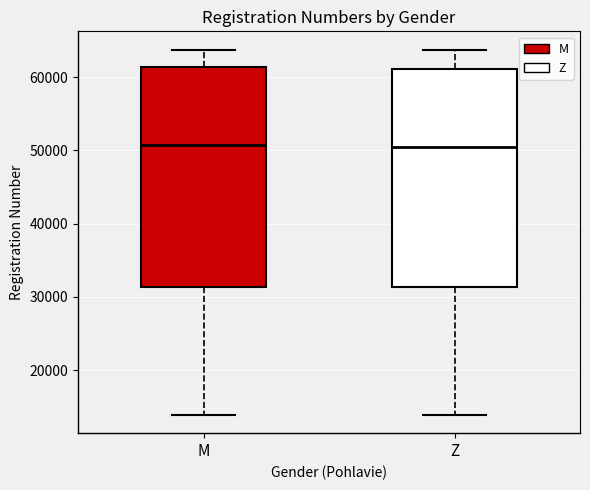

Reading left to right, transcribe this box plot: for each box, give where its median line is, the range the box spans, and where its two whiskers end, as read against the y-axis. The values are not printed on the chart, so give them approximately, as read against the axis.

M: median 51000, box 31000 to 61000, whiskers 14000 to 64000
Z: median 50000, box 31000 to 61000, whiskers 14000 to 64000